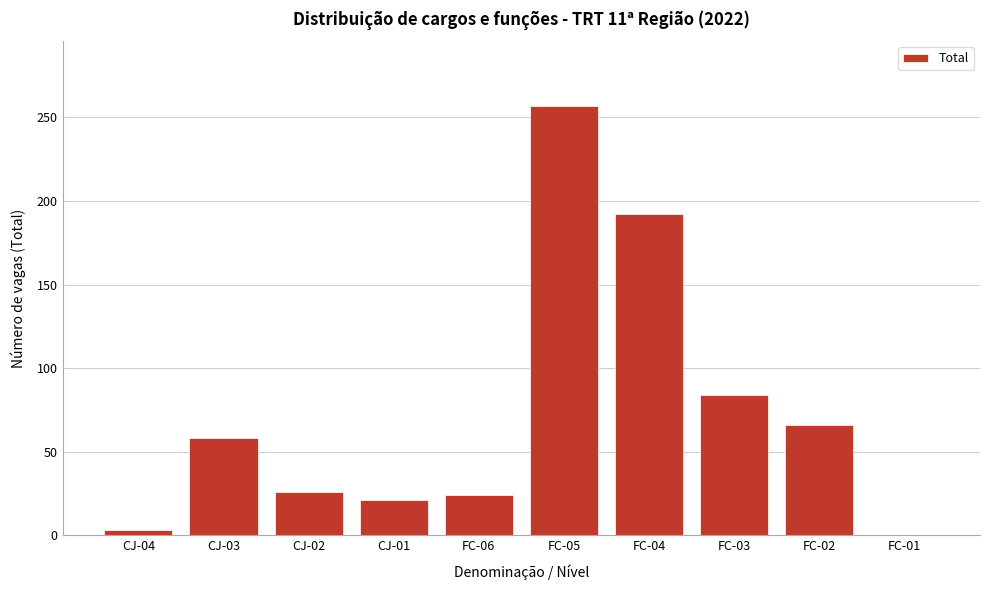

Reading right to left, extract all data points from this chart.

FC-01=0	FC-02=66	FC-03=84	FC-04=192	FC-05=257	FC-06=24	CJ-01=21	CJ-02=26	CJ-03=58	CJ-04=3